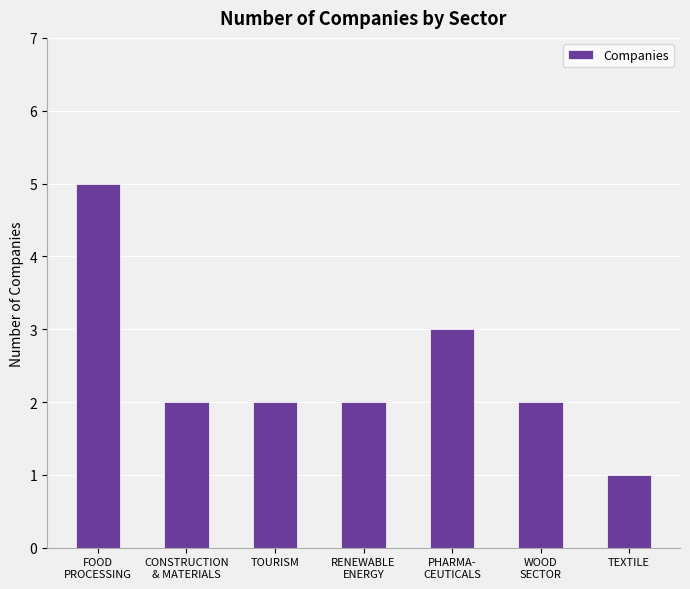

What is the sum of the values at FOOD
PROCESSING and RENEWABLE
ENERGY?

7